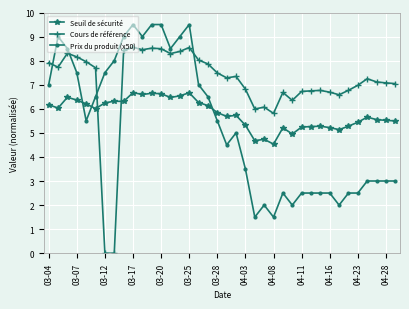

What is the value of the Seuil de sécurité point at the 30th from the left?

5.3